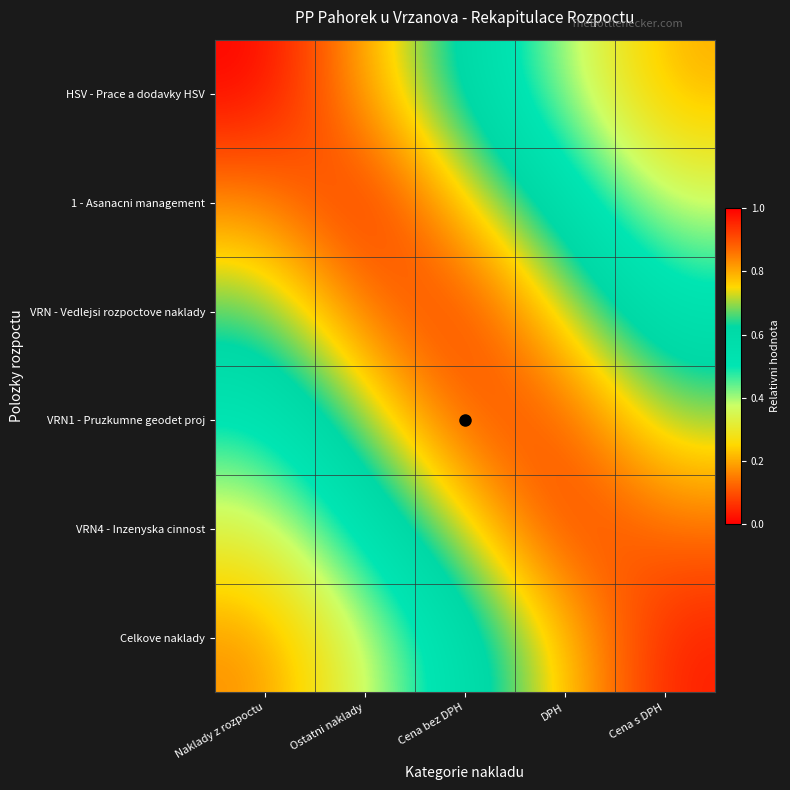

Which series changed the most between Cena bez DPH and Cena s DPH?

VRN - Vedlejsi rozpoctove naklady